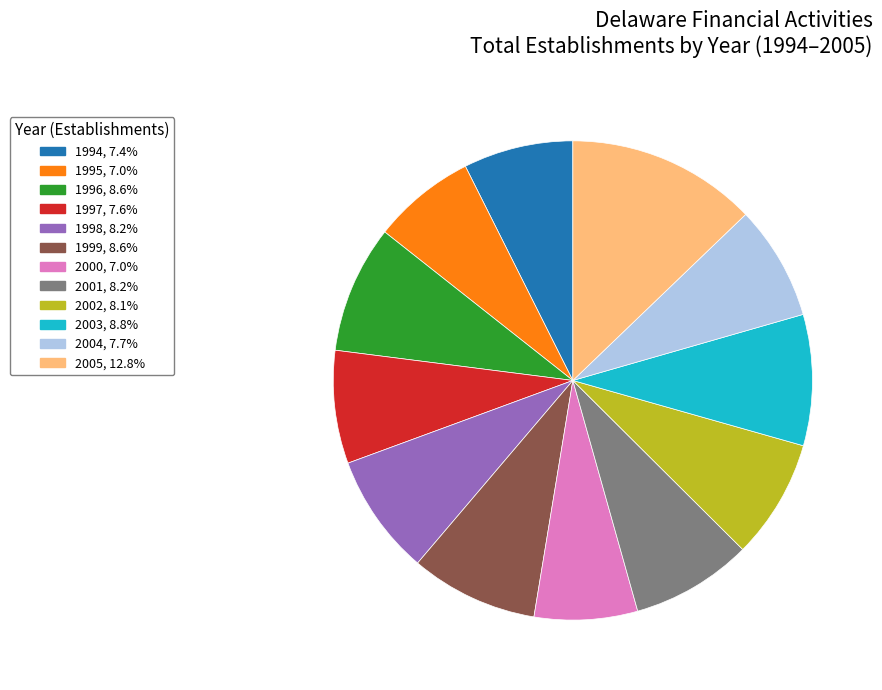

What is the ratio of the value at 1995 to the value at 1998?

0.9